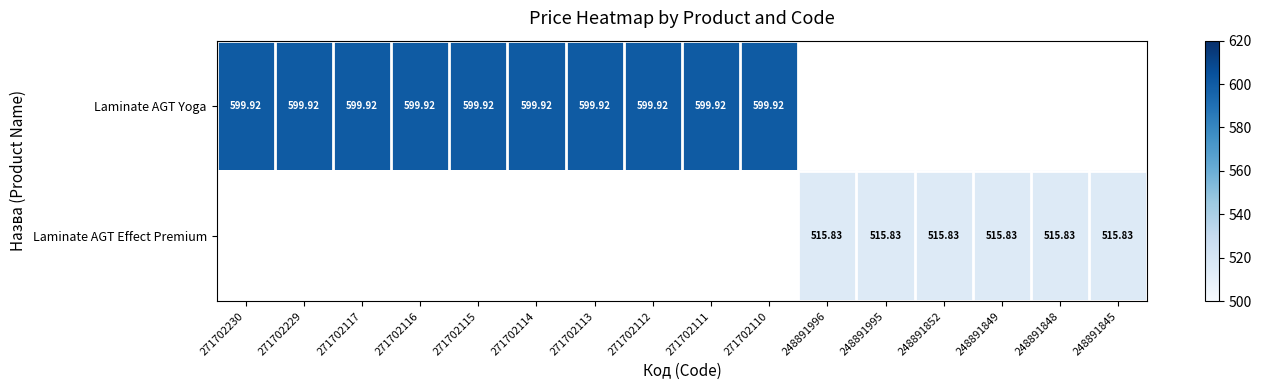

How many categories are shown in the chart?

16